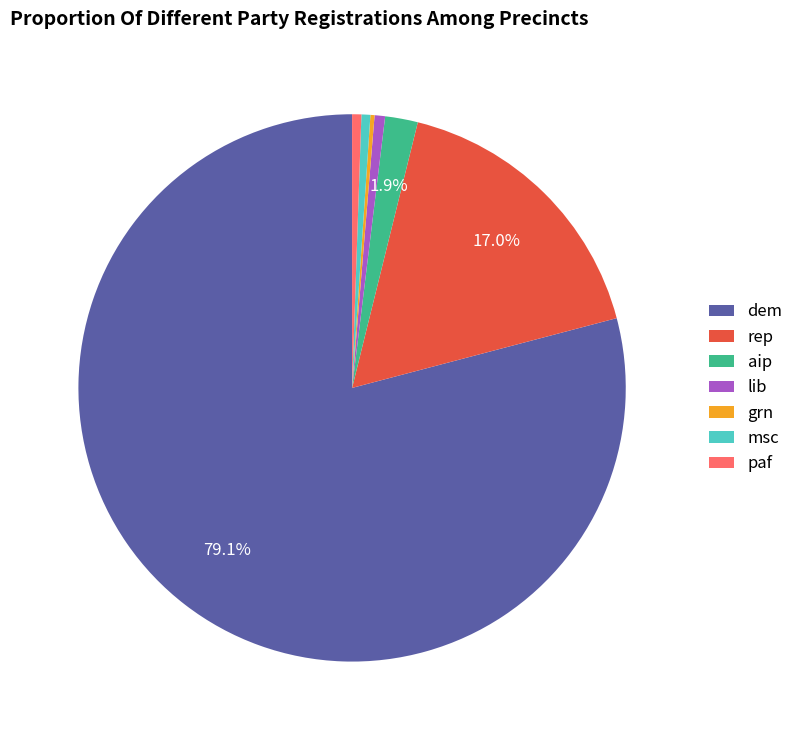

To the nearest percent, what is the difference between the largest and smallest slice percentages?

79%